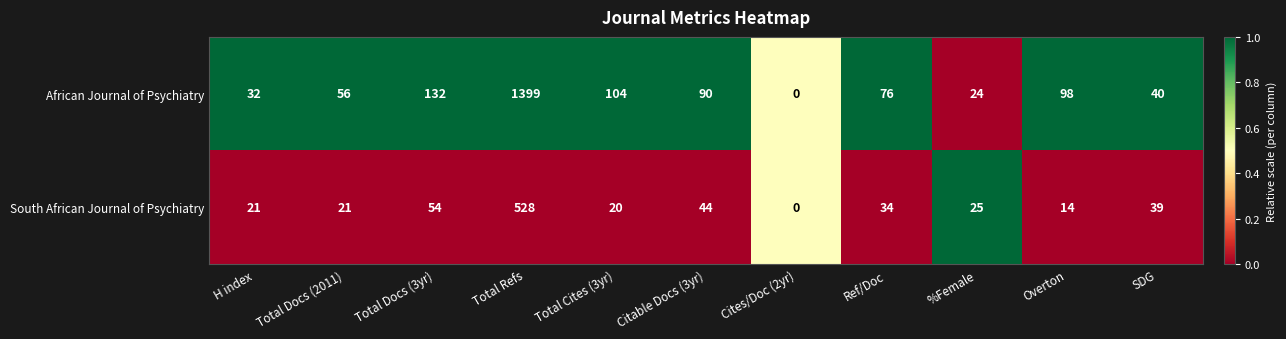

List the series in order of their overall mean, highest first.

African Journal of Psychiatry, South African Journal of Psychiatry